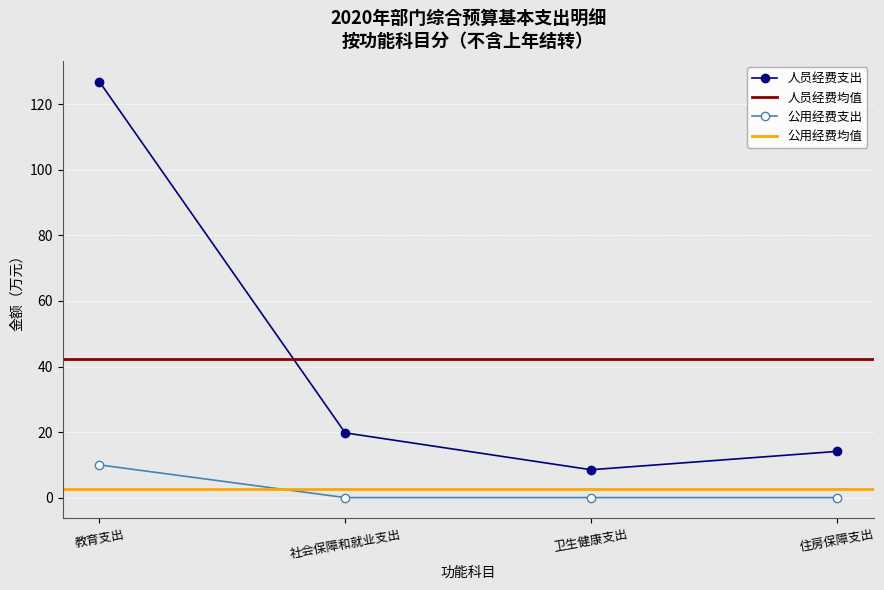

Where does the 人员经费支出 series first go above 19?

教育支出